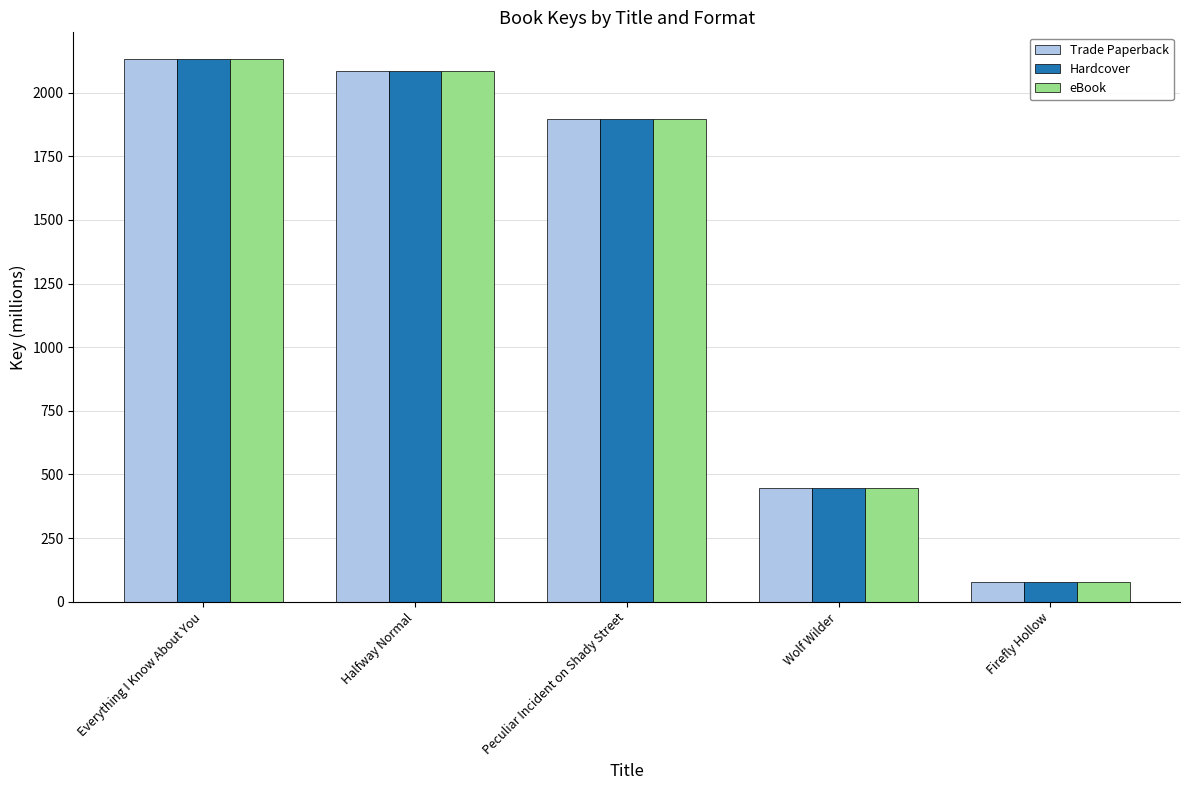

What is the approximate value of eBook at Halfway Normal?

2085.9